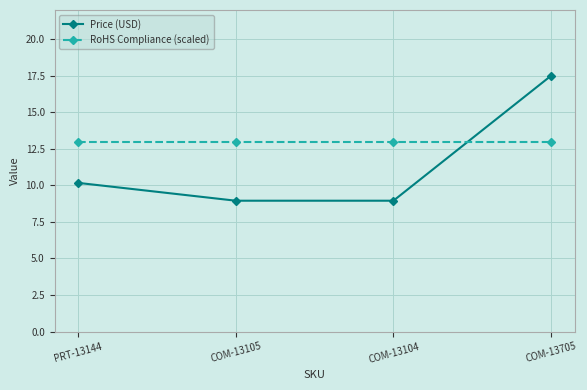

What are all the series names shown in the legend?

Price (USD), RoHS Compliance (scaled)